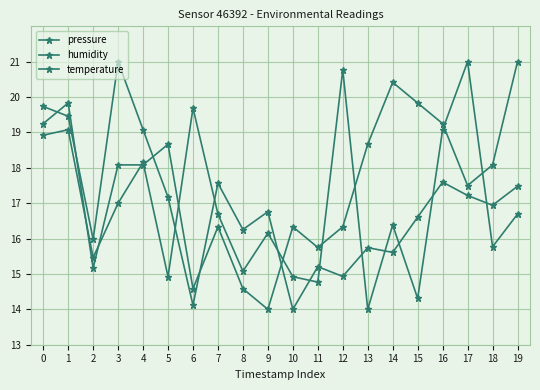

What is the sum of the humidity values at 8 and 13?

29.1